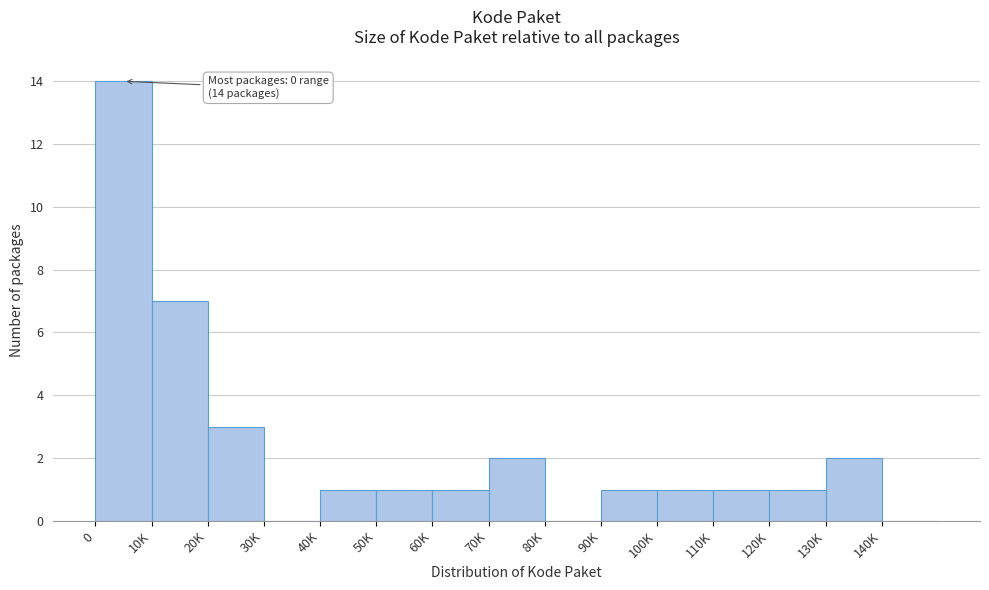

Reading left to right, list all the values displayed in this chart.

0=14	10K=7	20K=3	30K=0	40K=1	50K=1	60K=1	70K=2	80K=0	90K=1	100K=1	110K=1	120K=1	130K=2	140K=0